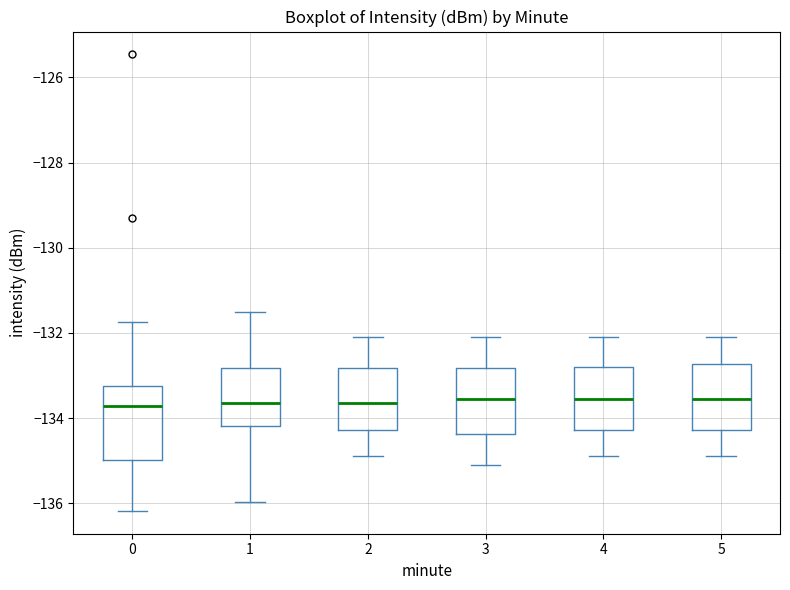

Reading left to right, read every box against the y-axis: the position of its median line, the range the box covers, and the ends of its whiskers. The values are not printed on the chart, so give them approximately, as read against the axis.

0: median -133.8, box -135.0 to -133.2, whiskers -136.2 to -131.8
1: median -133.6, box -134.2 to -132.8, whiskers -136.0 to -131.4
2: median -133.6, box -134.2 to -132.8, whiskers -134.8 to -132.0
3: median -133.6, box -134.4 to -132.8, whiskers -135.0 to -132.0
4: median -133.6, box -134.2 to -132.8, whiskers -134.8 to -132.0
5: median -133.6, box -134.2 to -132.8, whiskers -134.8 to -132.0